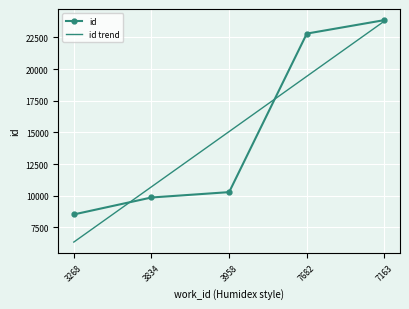

Rank the categories by id trend value from lowest to highest.

3268, 3834, 3958, 7682, 7163